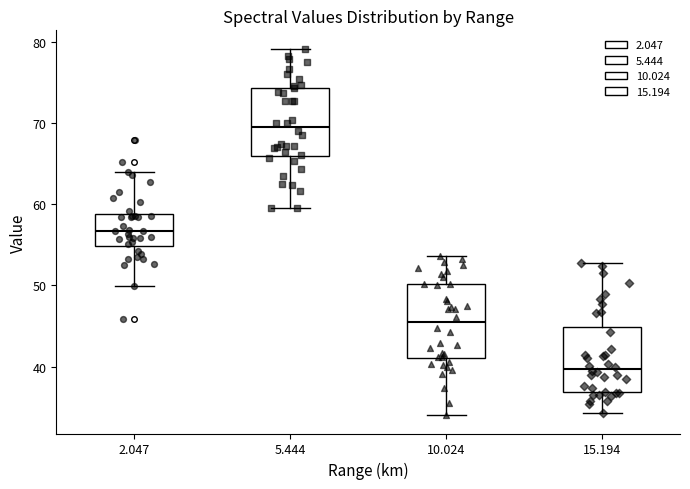

Where does the median line of the box at x = 5.444 sit on the y-axis? The values are not printed on the chart, so give them approximately, as read against the axis.

70